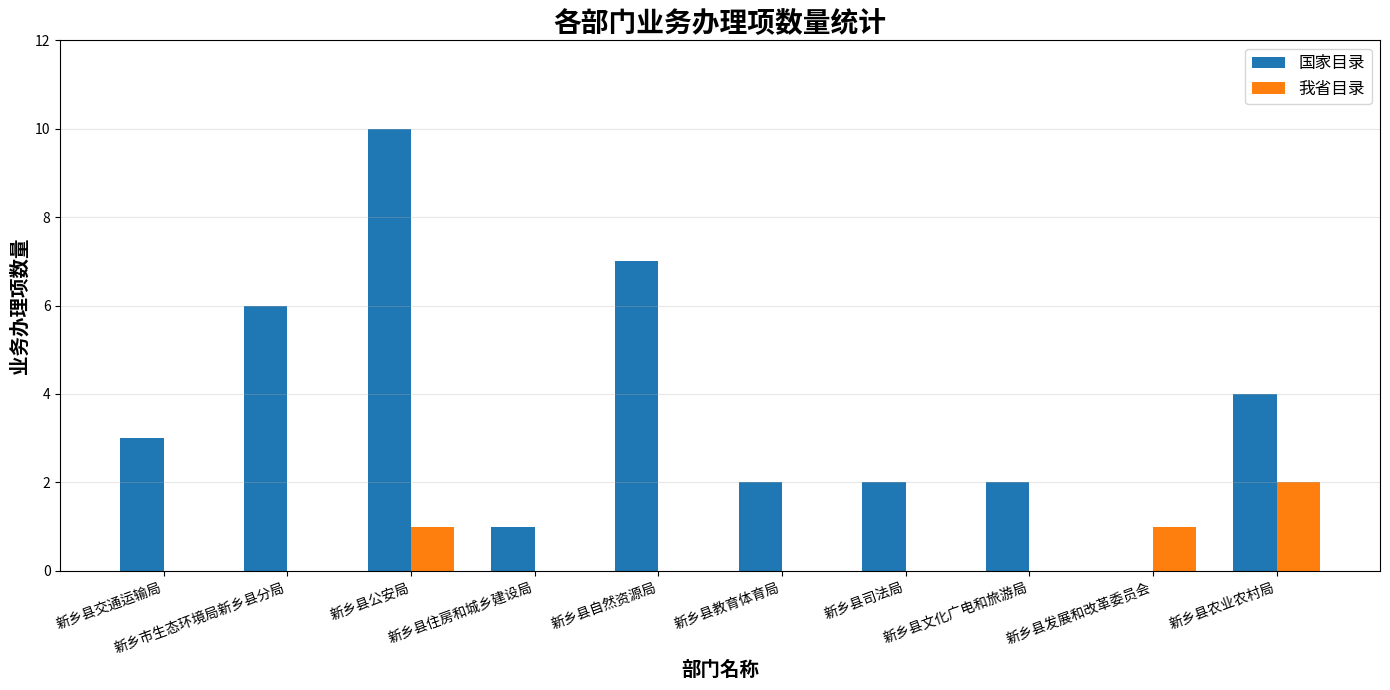

At which category does the chart reach its peak across all series?

新乡县公安局